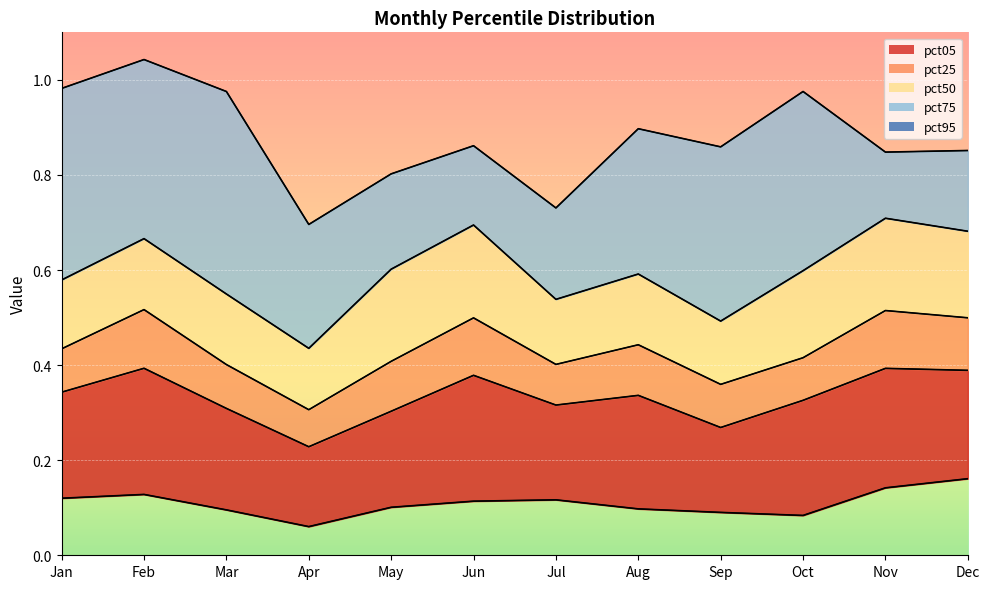

How many data points does each series have?

12